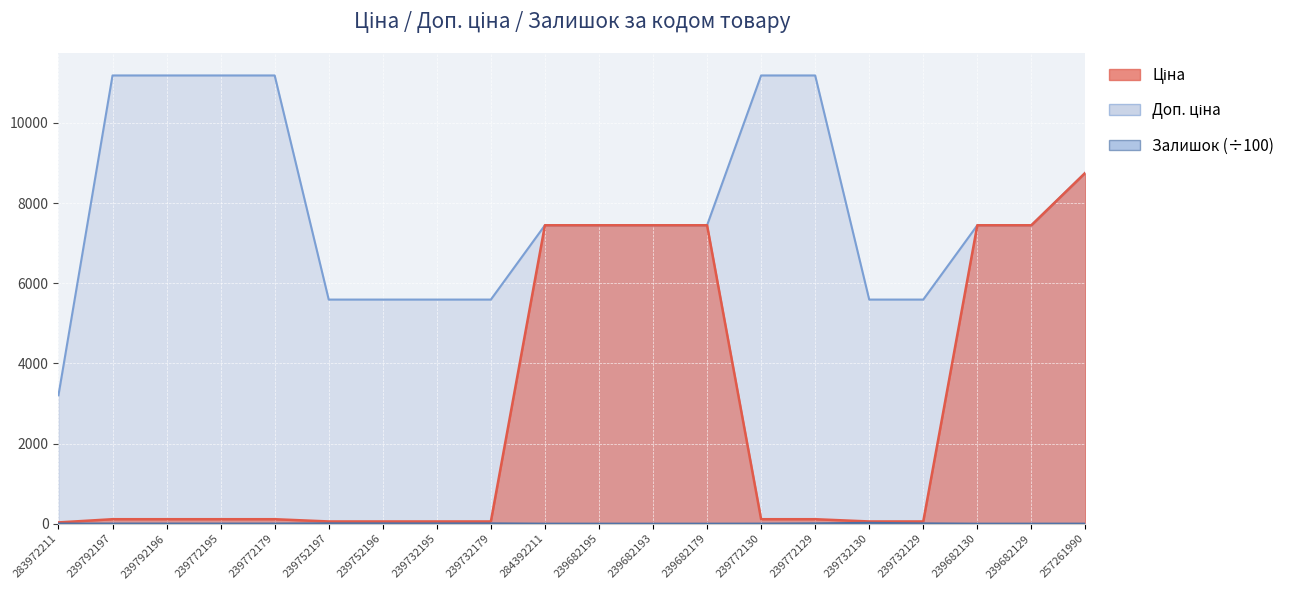

True or false: Доп. ціна has more than 1 interior local peaks.

False